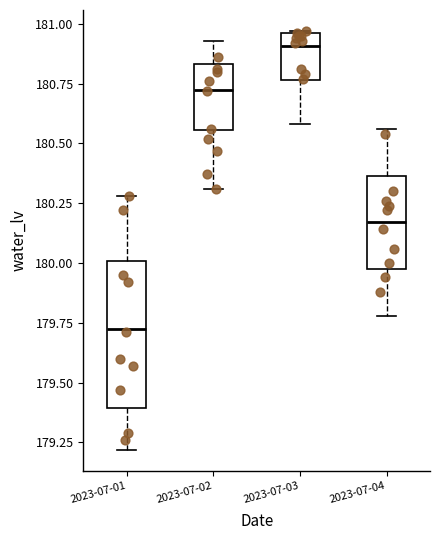

Which box's median line is the lowest?

2023-07-01